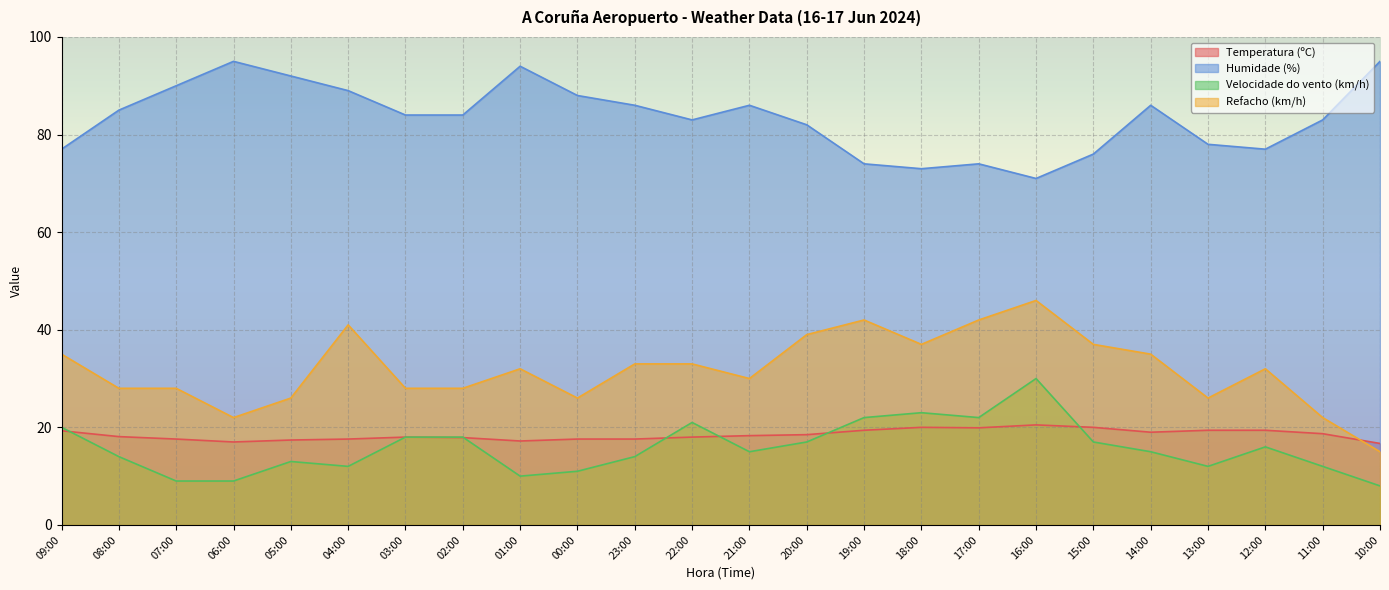

How many data points in Temperatura (ºC) are above 18?

13